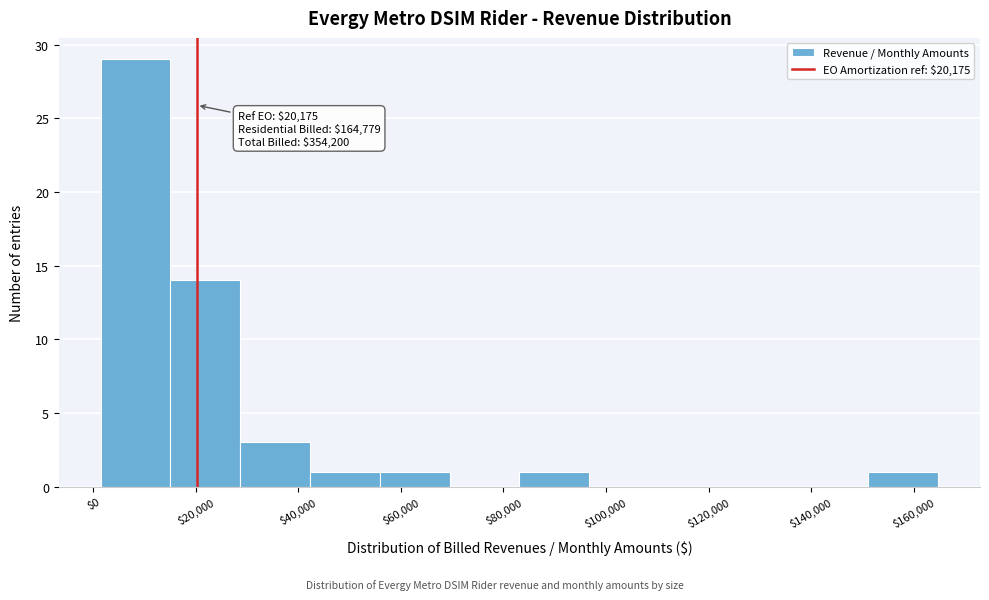

Which range on the x-axis has the tallest bar?

2000 to 16000